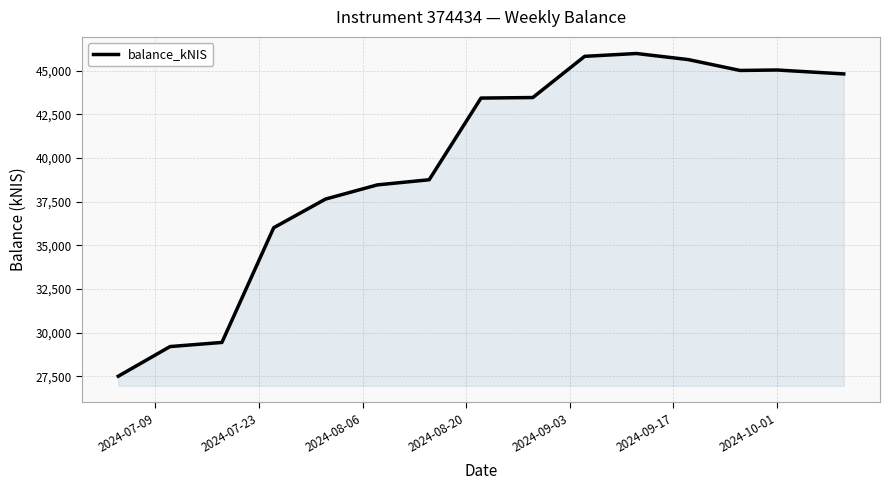

What is the maximum value shown in the chart?

45986.5